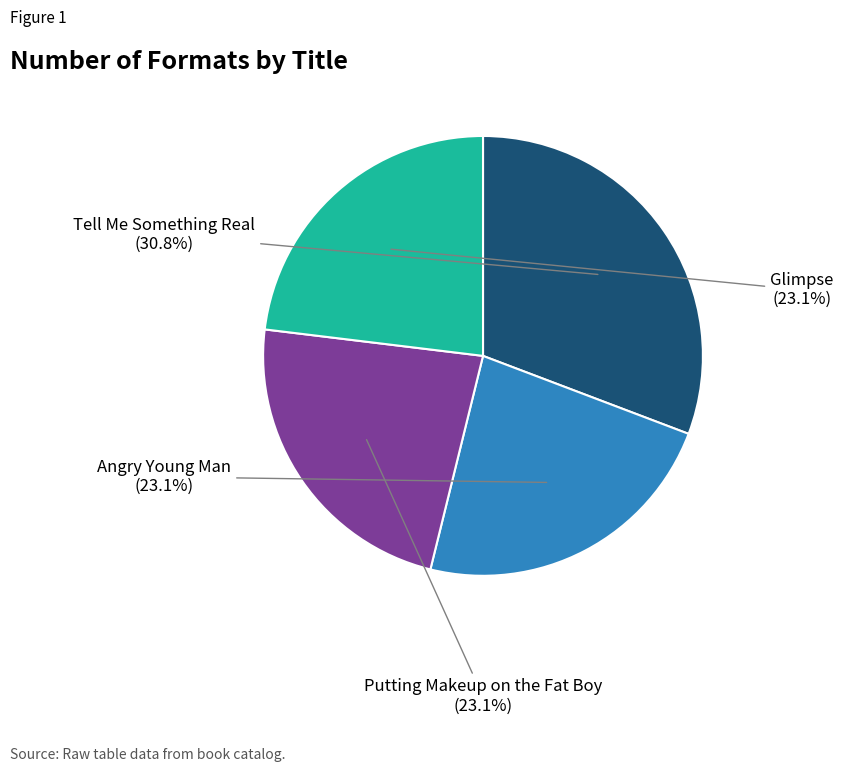

Is there any slice that represents more than half of the pie?

No